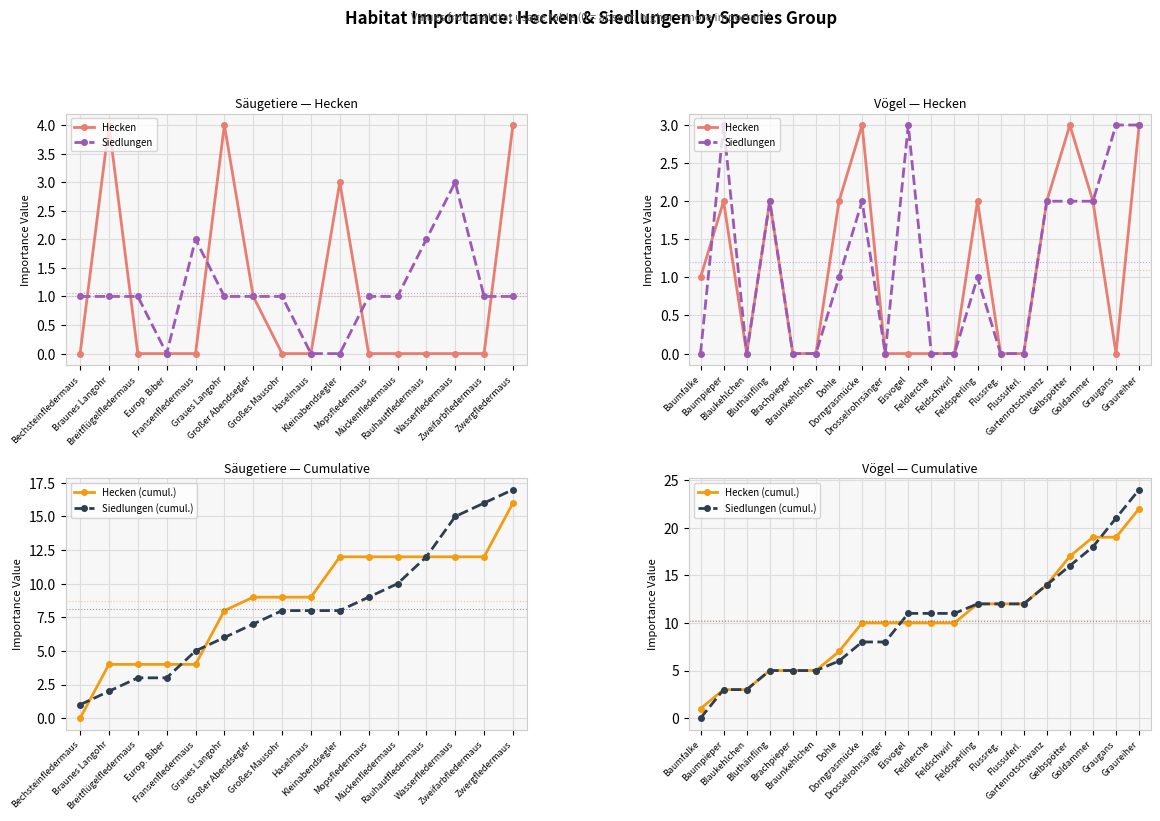

Count the number of data series in this chart.

4